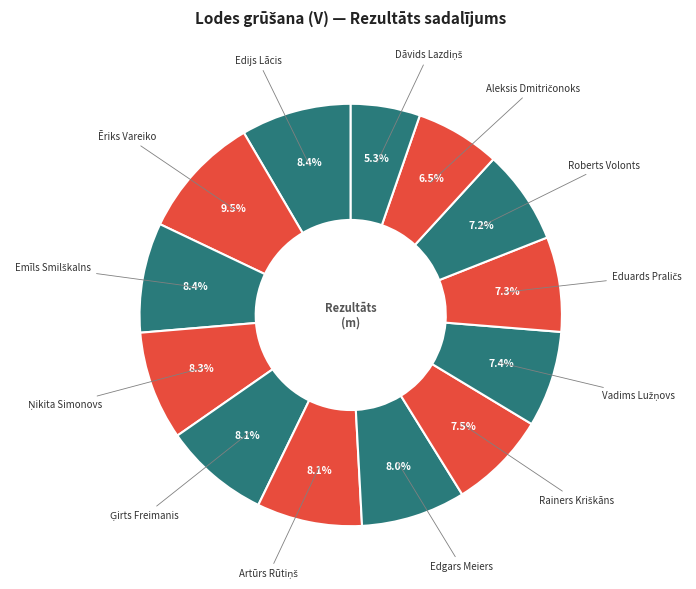

To the nearest percent, what is the average slice percentage?

8%